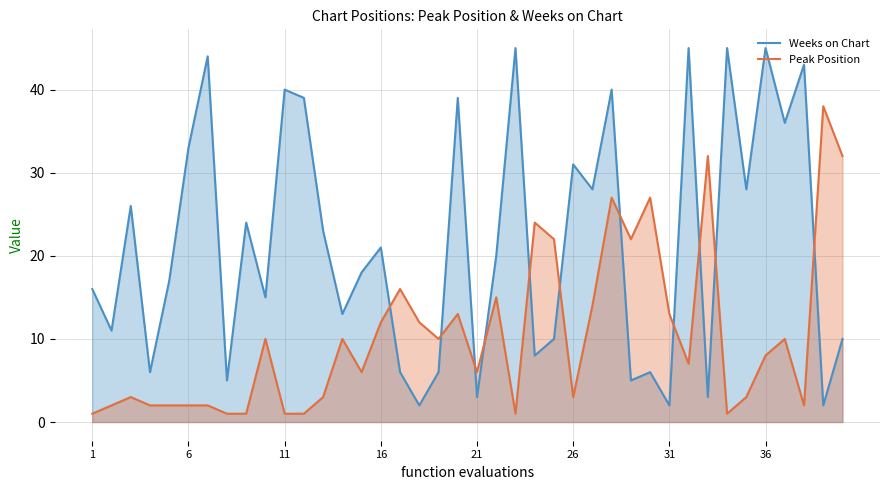

What is the difference between the maximum and minimum values in the Weeks on Chart series?

43